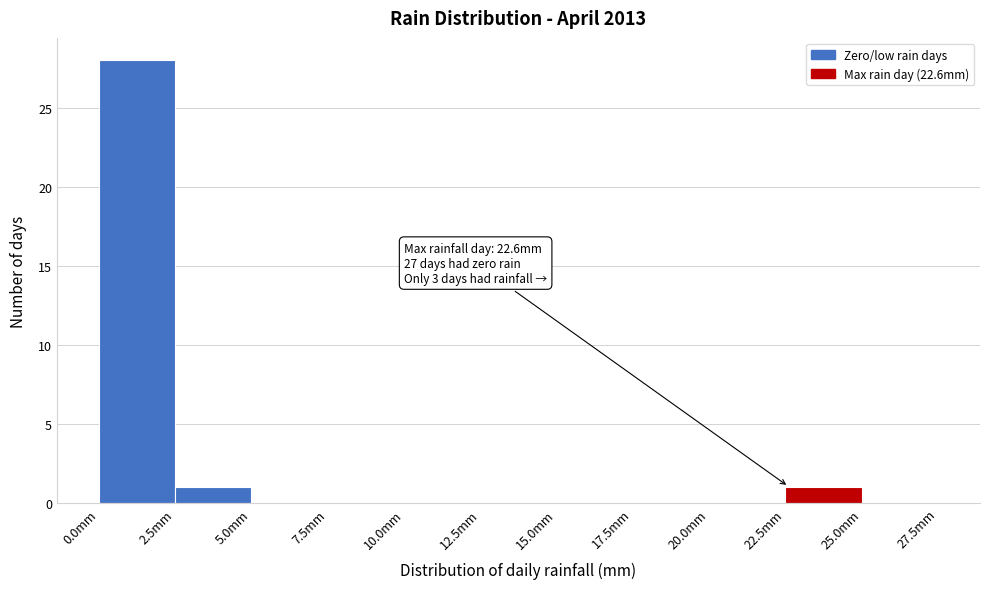

Over which range of the x-axis is the bar tallest?

0.0 to 2.5